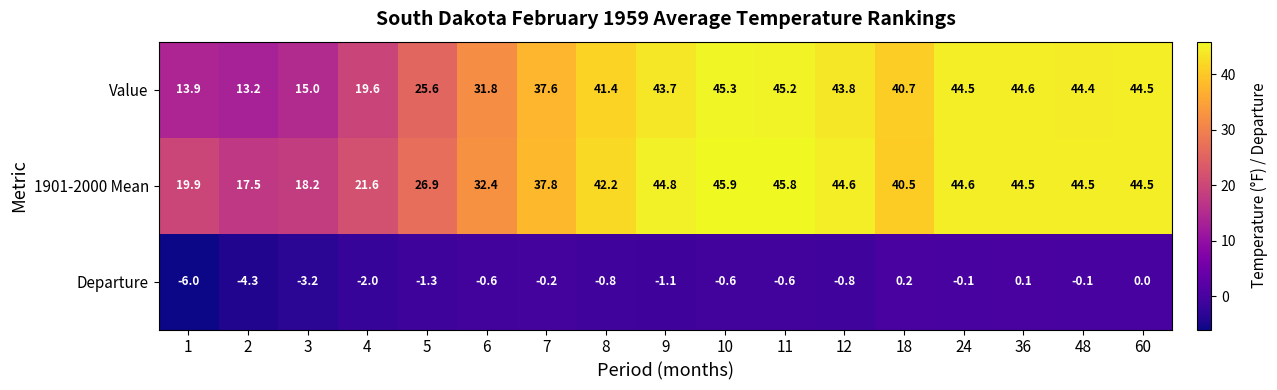

What is the highest value of the Value series?

45.3